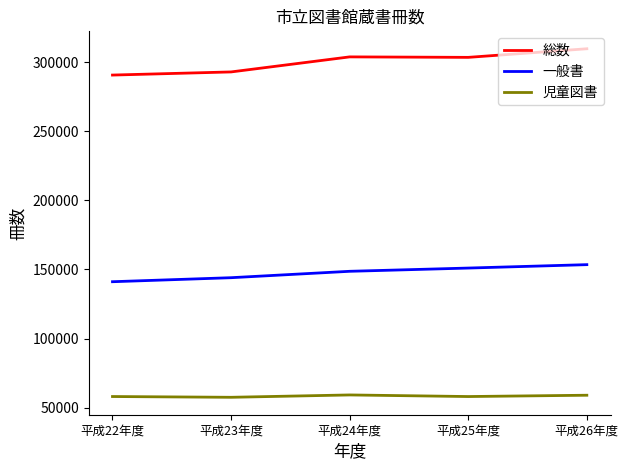

What is the difference between the highest and lowest values at 平成25年度?

245277